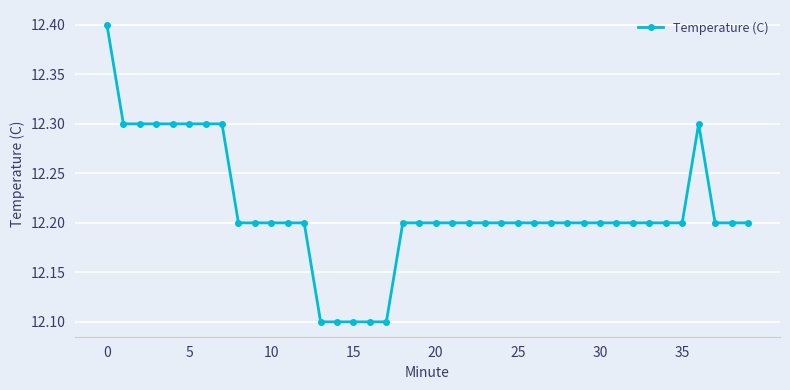

What is the value of the 25th point from the left?

12.2